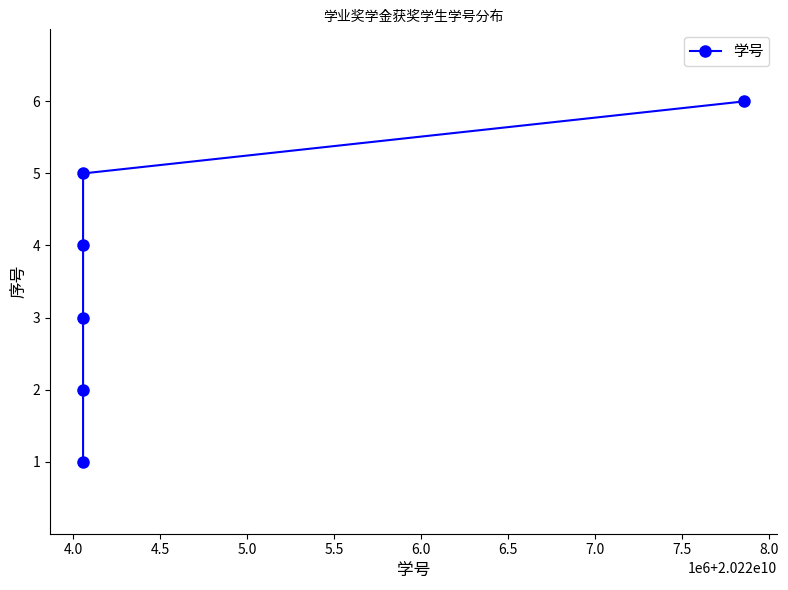

True or false: there are more than 2 points higher than both neighbors.

False